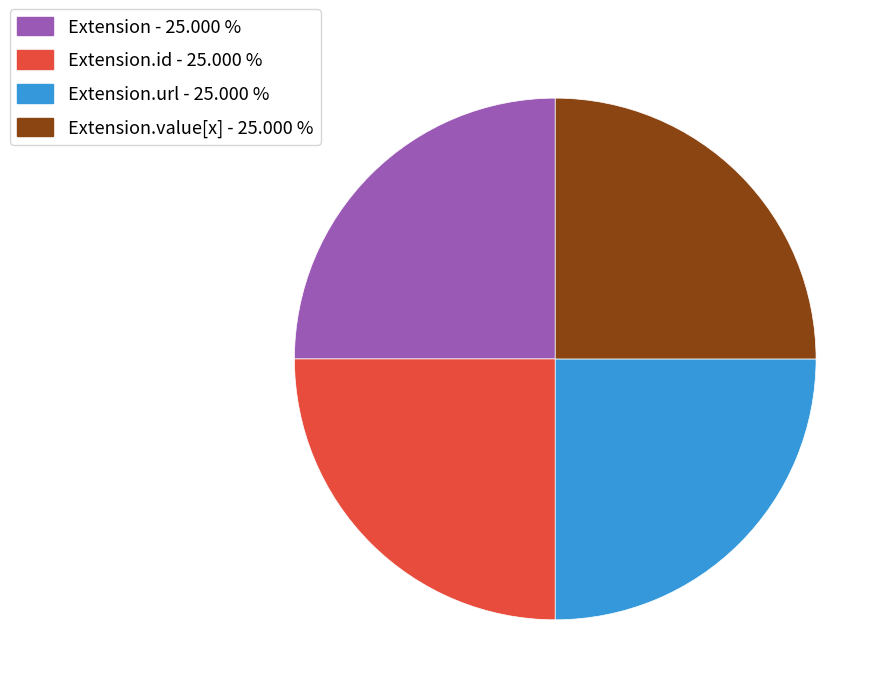

Is there any slice that represents more than half of the pie?

No